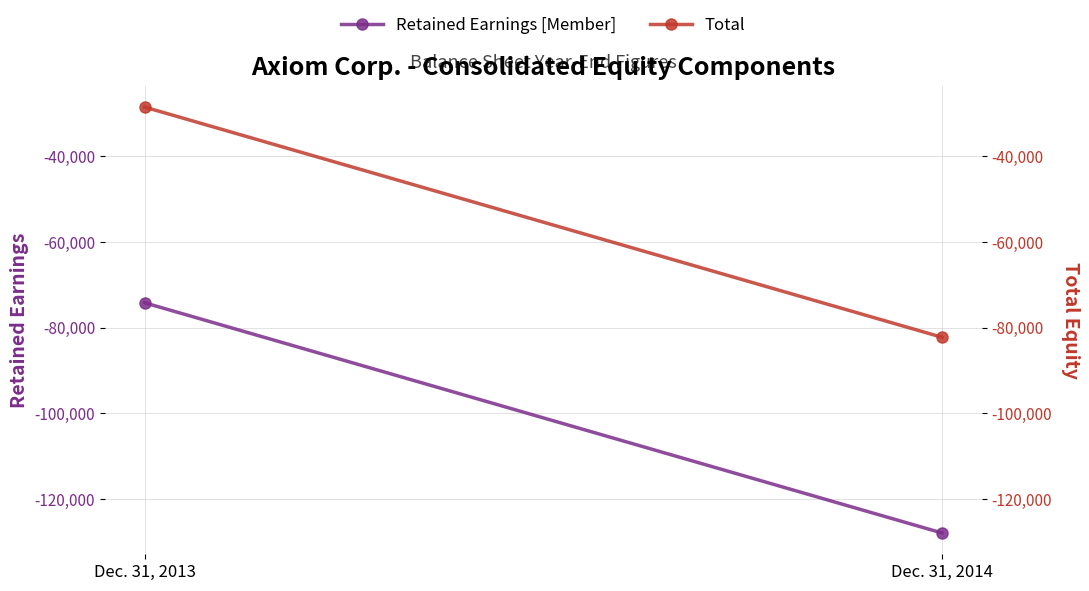

At which label is Retained Earnings [Member] closest to -101050?

Dec. 31, 2013